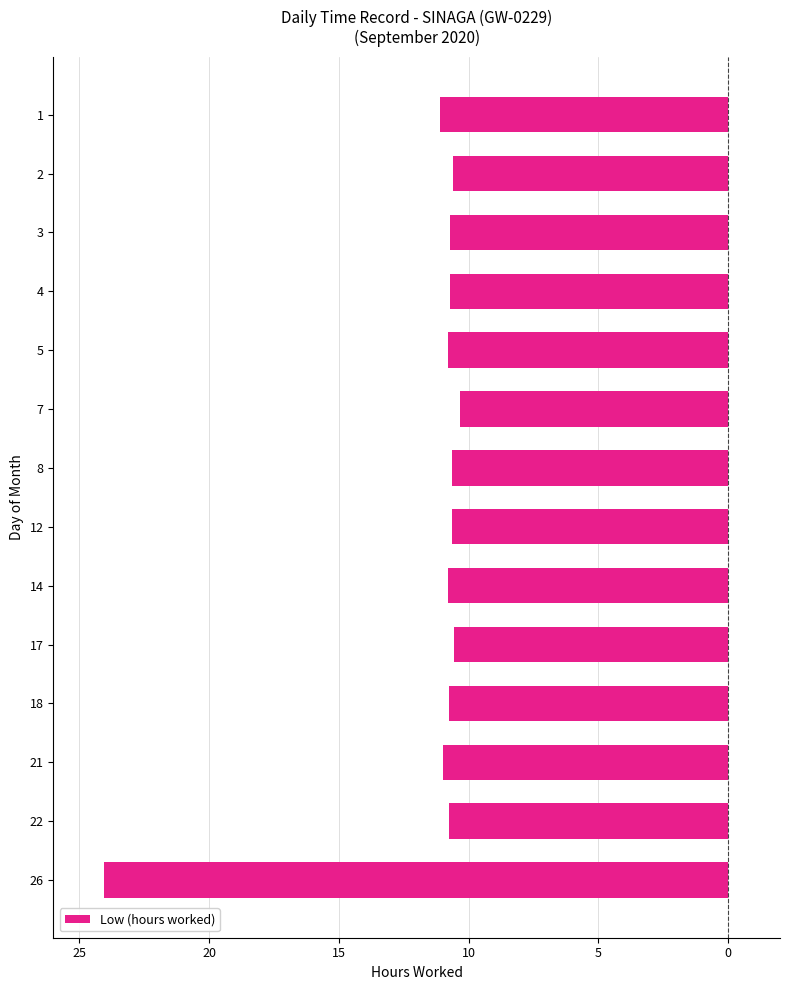

Are the bars horizontal?

Yes